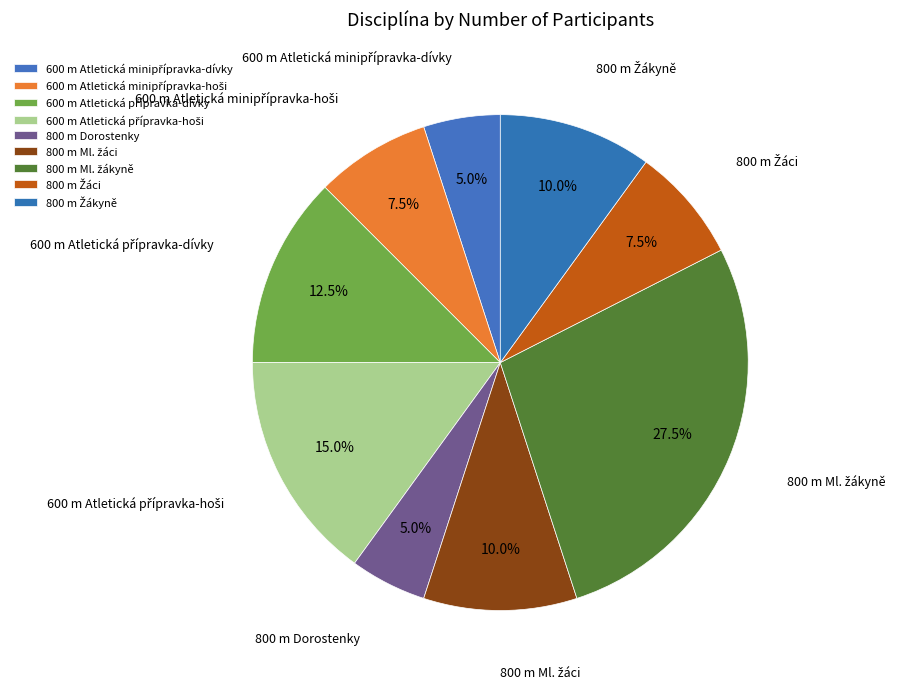

Is there a majority slice in this chart?

No